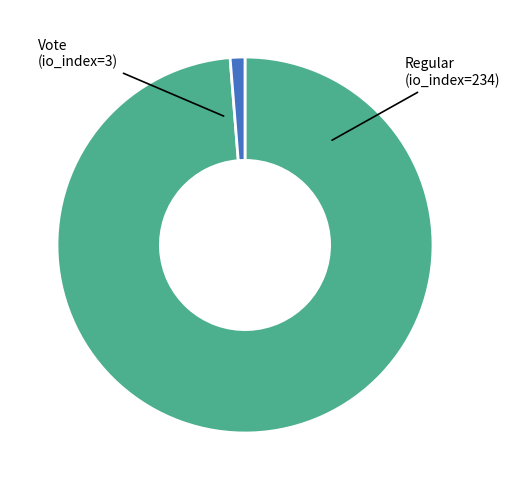

Is there a majority slice in this chart?

Yes